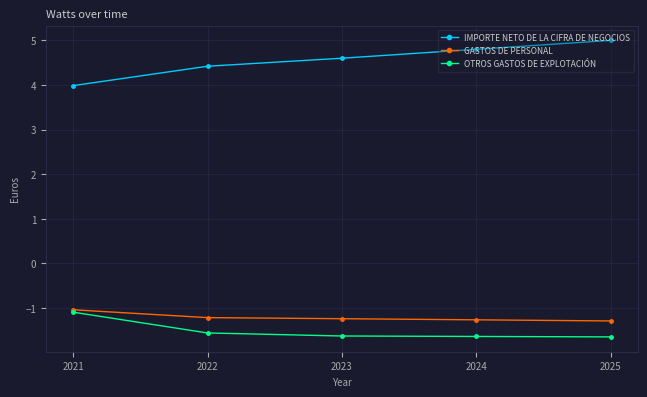

How many lines are shown in the chart?

3